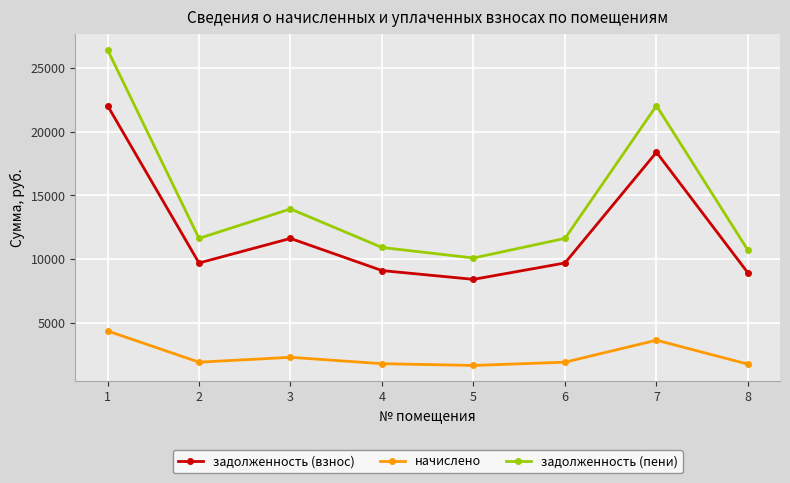

At which category does начислено reach its first local valley?

2